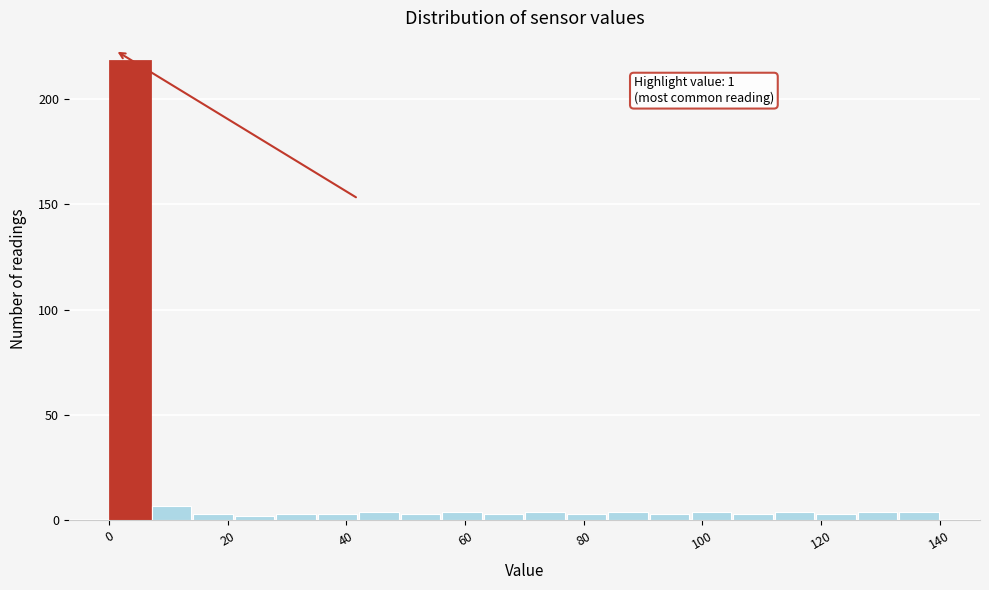

Read against the x-axis, roughly where is the centre of the tallest bar?

4